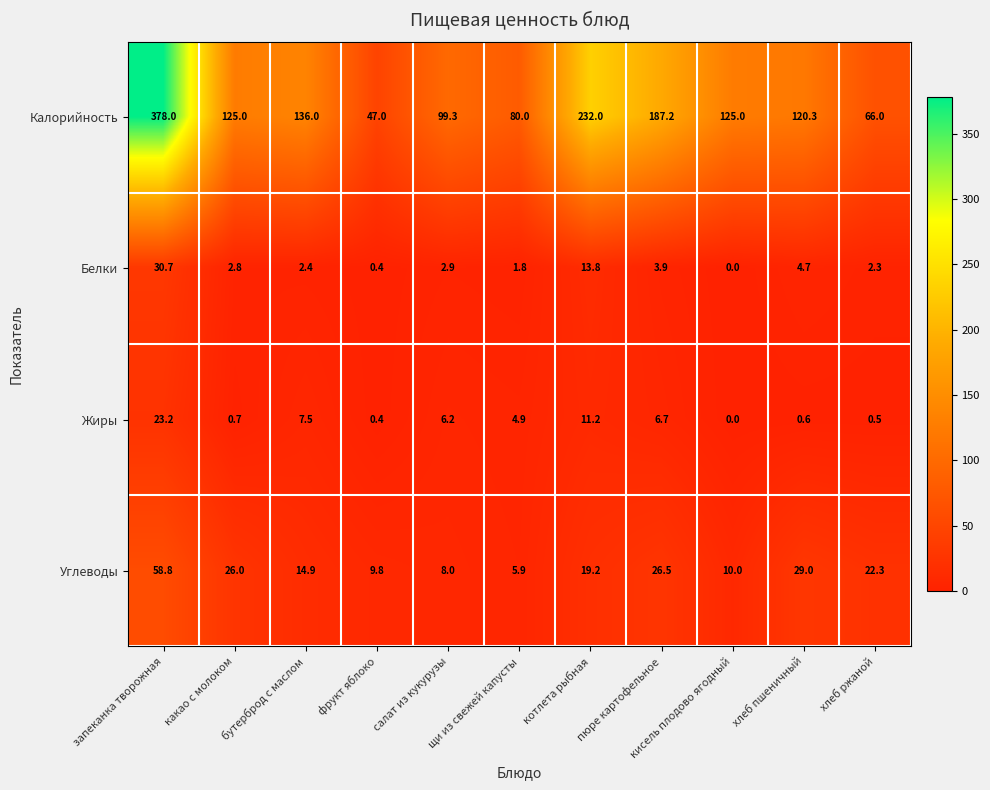

At which category is the sum across all series the highest?

запеканка творожная